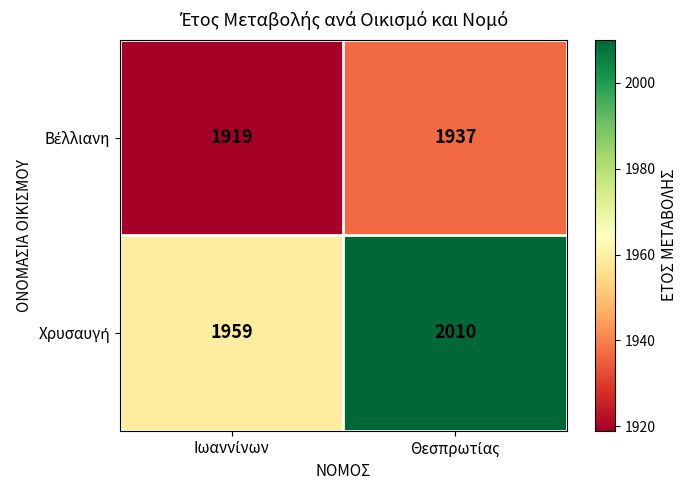

What is the greatest value displayed?

2010